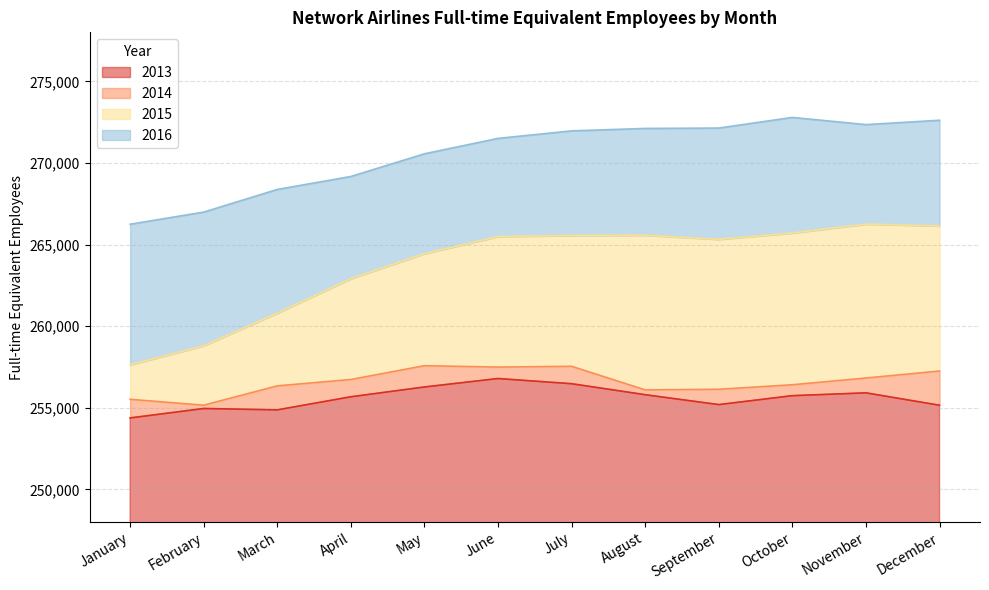

How many lines are shown in the chart?

4